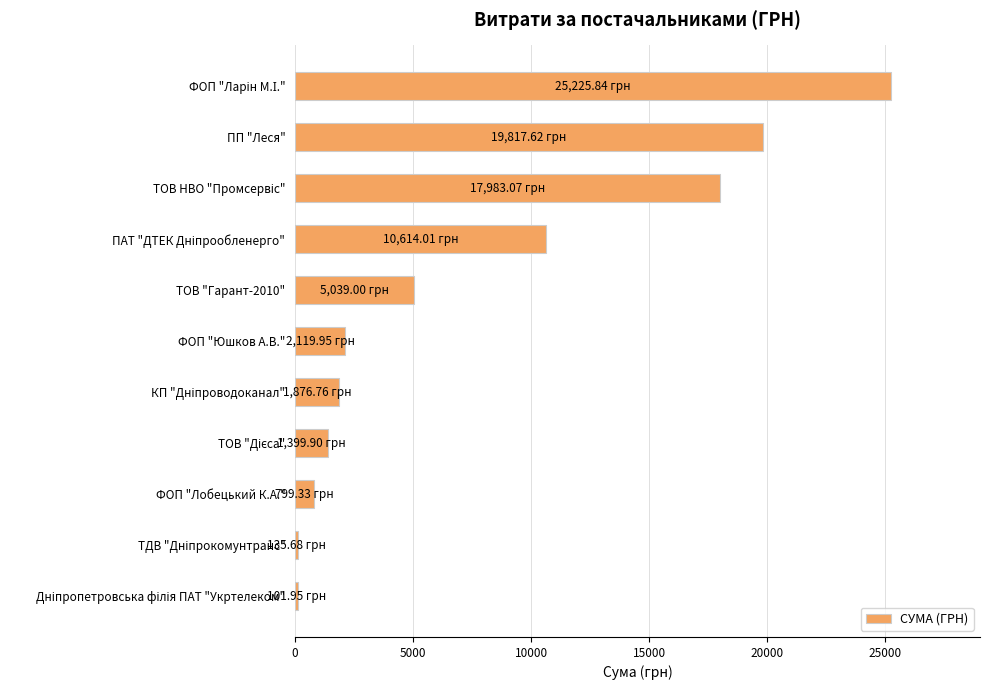

What is the label of the 10th bar from the bottom?

ПП "Леся"